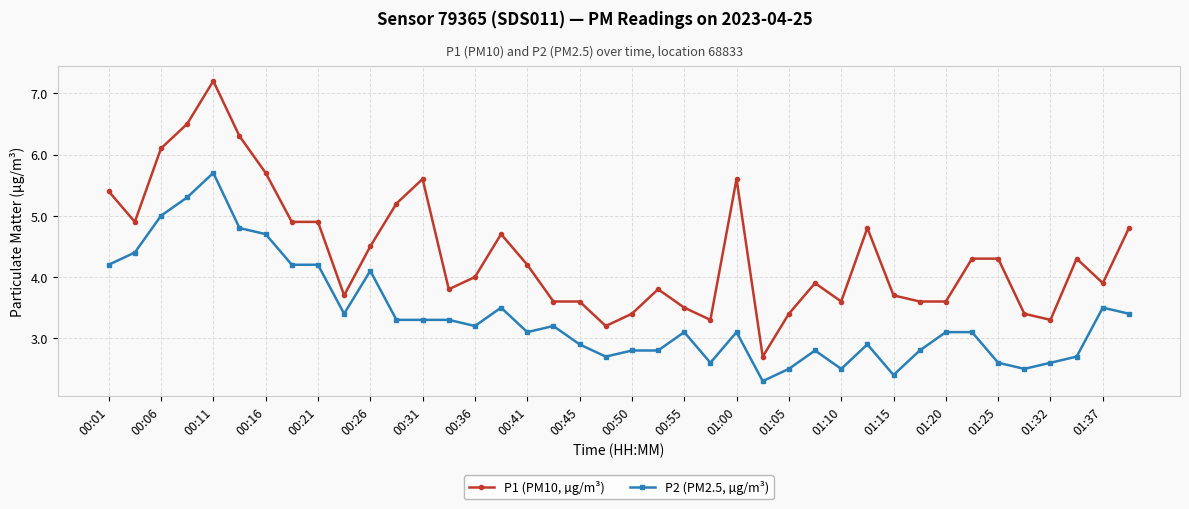

At how many categories does at least one series exceed 6?

4